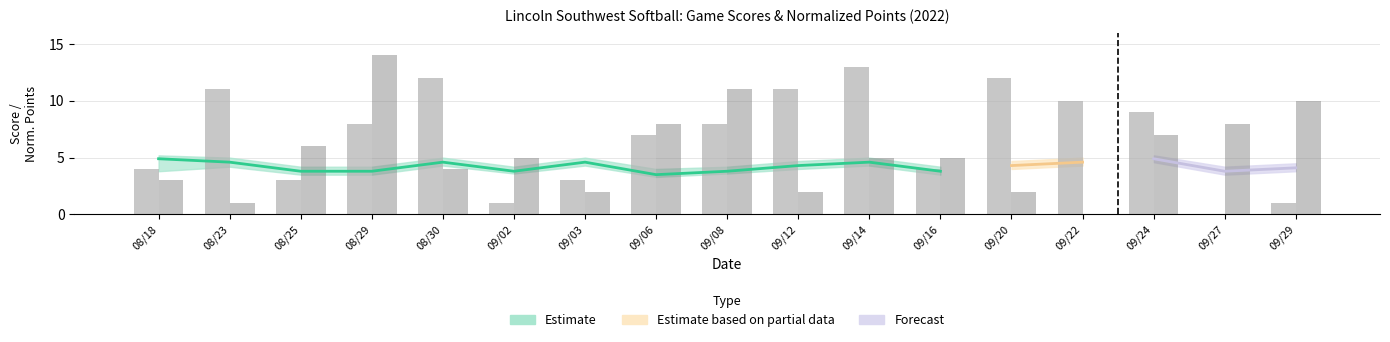

True or false: Score has a value of 2 at 08/18.

False